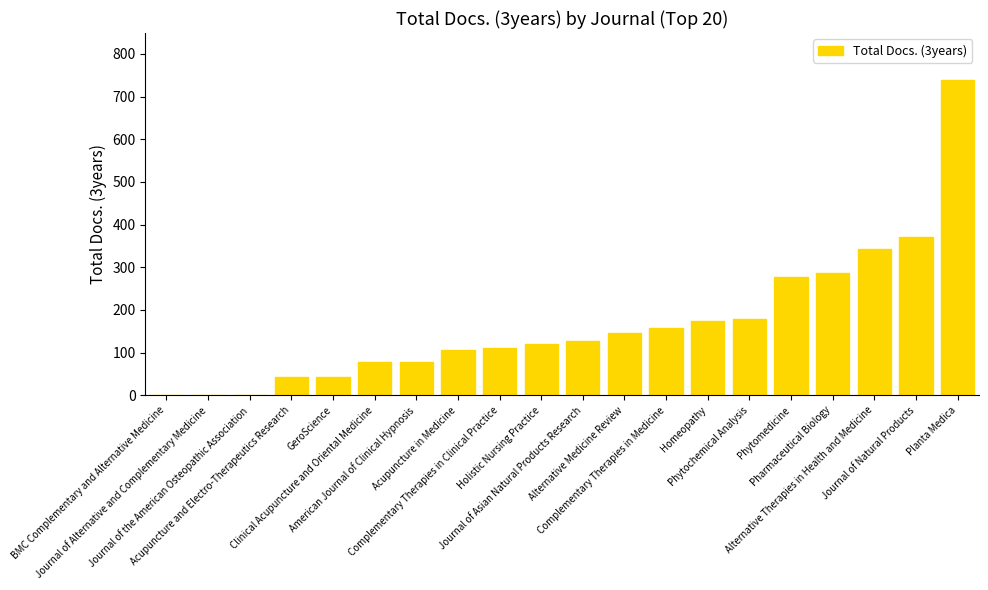

How many series are shown in this chart?

1